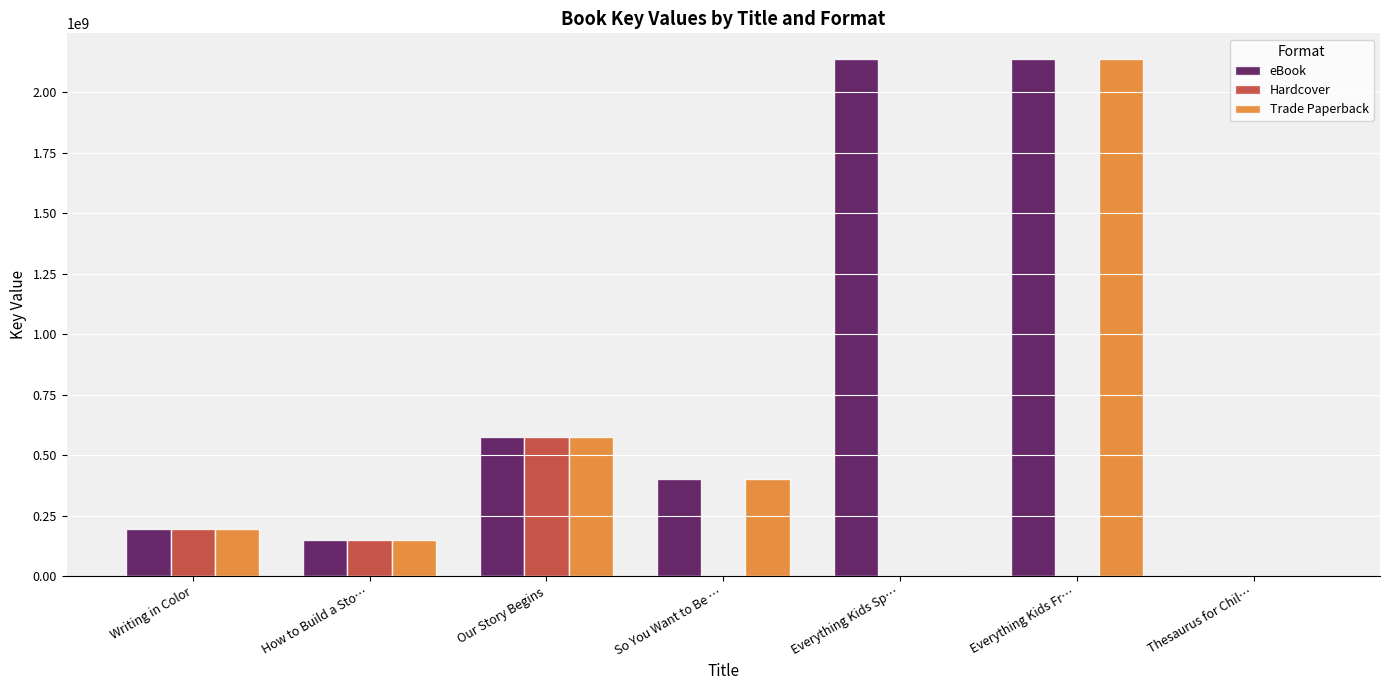

What is the sum of the Trade Paperback values at Our Story Begins and Writing in Color?

768498433